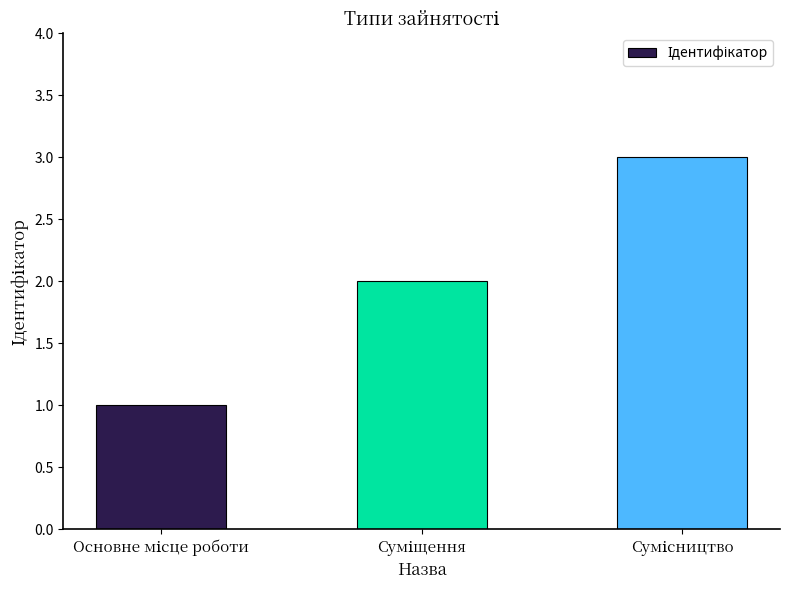

How many bars are there in total?

3